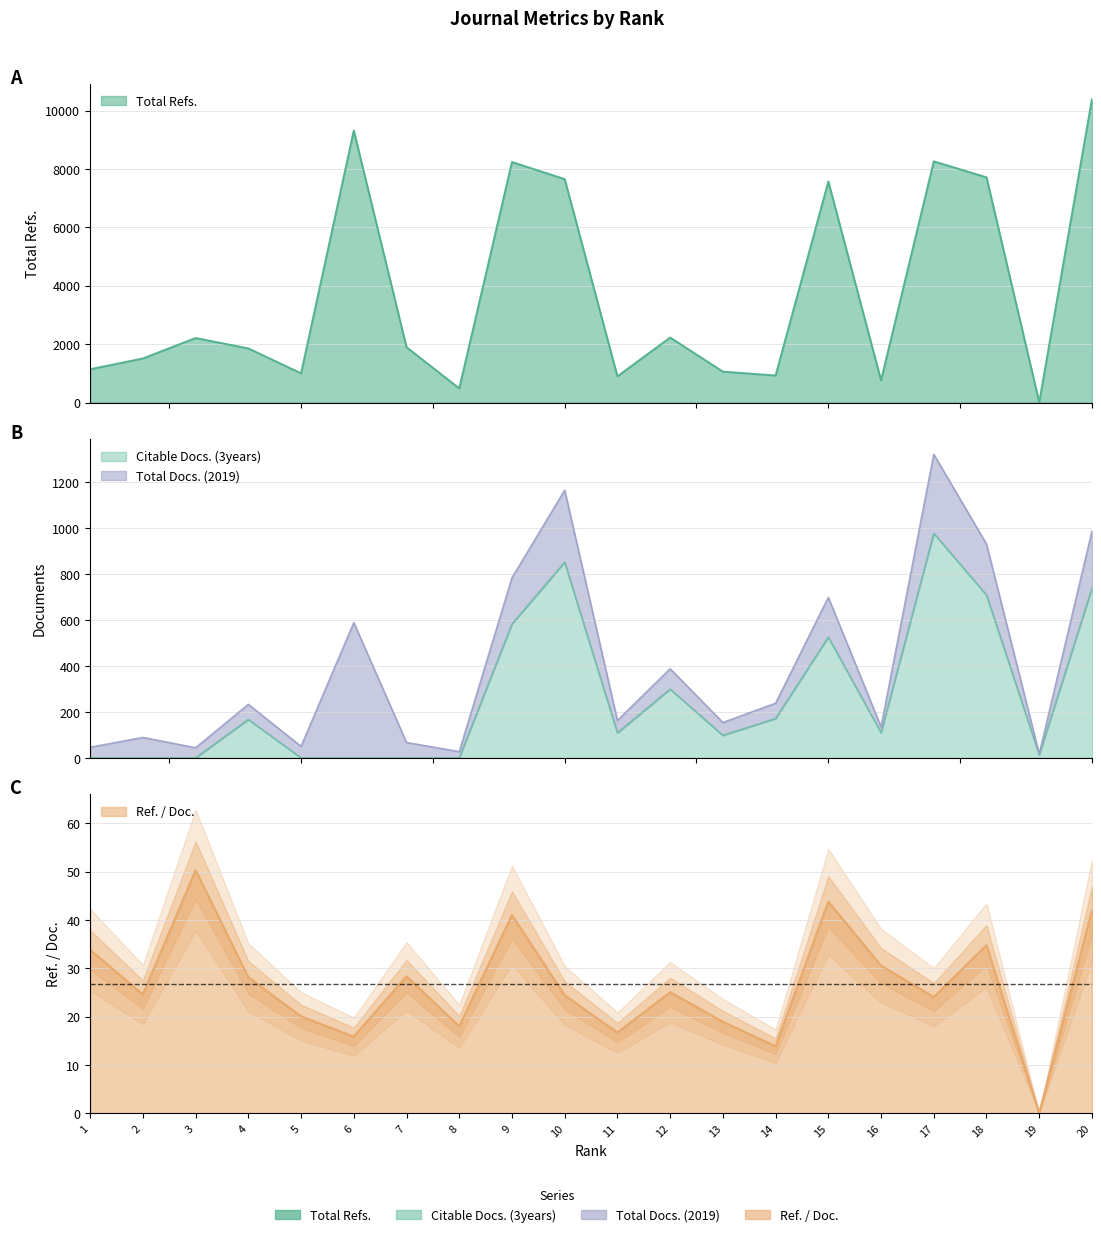

Where does the Total Refs. series first go above 1897?

3